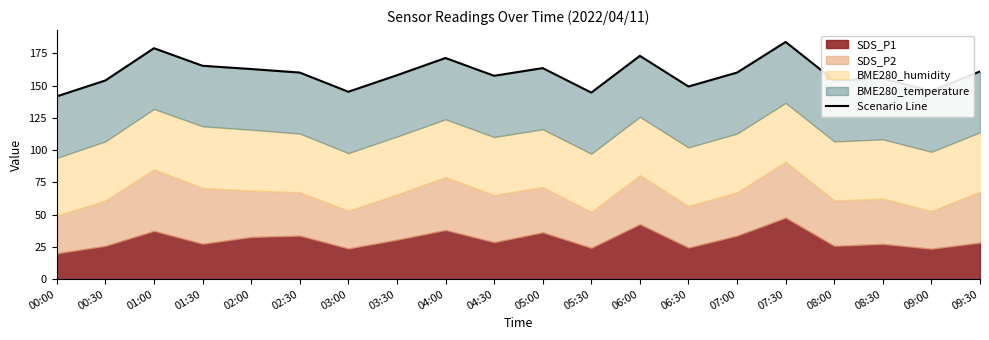

Is it true that the value at 08:30 is 155.5?

True